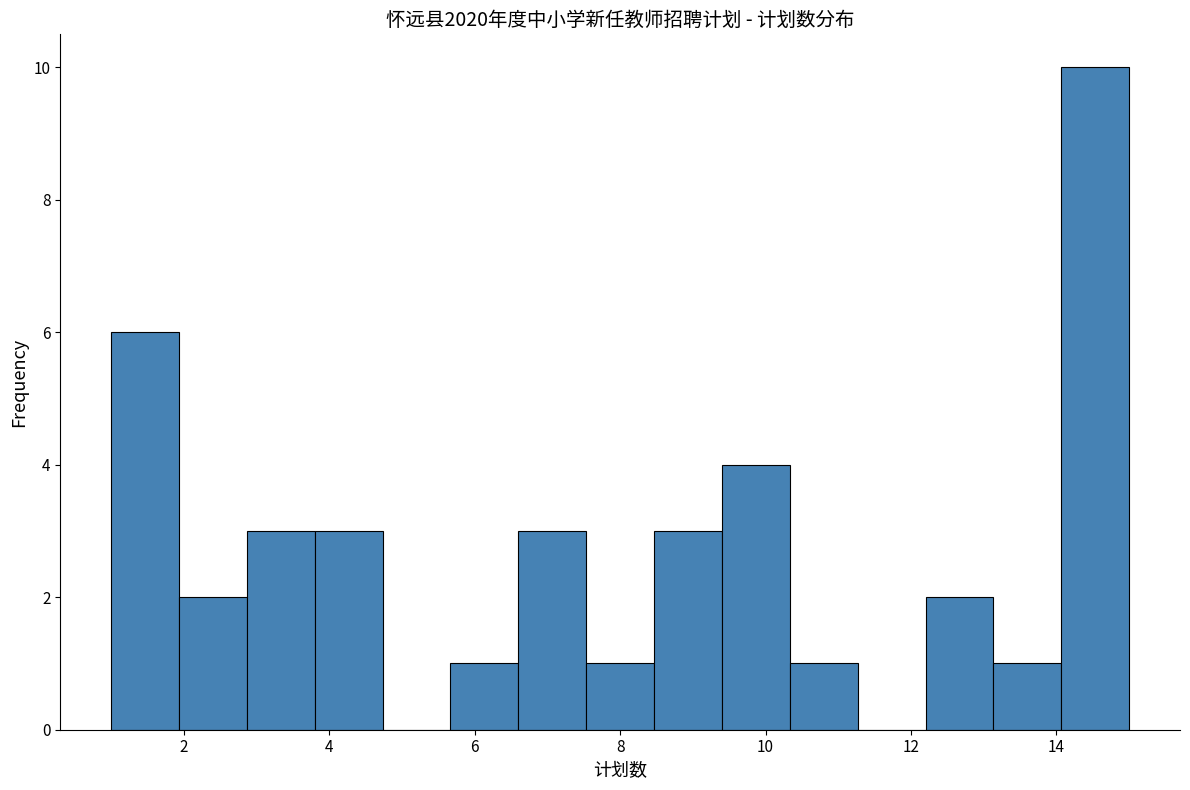

How tall is the bar that spans 8.4 to 9.4 on the x-axis? Neither the bar edges nor the heights are printed on the chart, so give them approximately, as read against the axes.

3